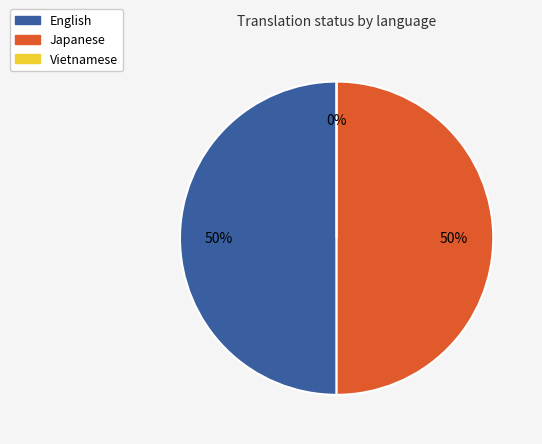

Is there a majority slice in this chart?

No